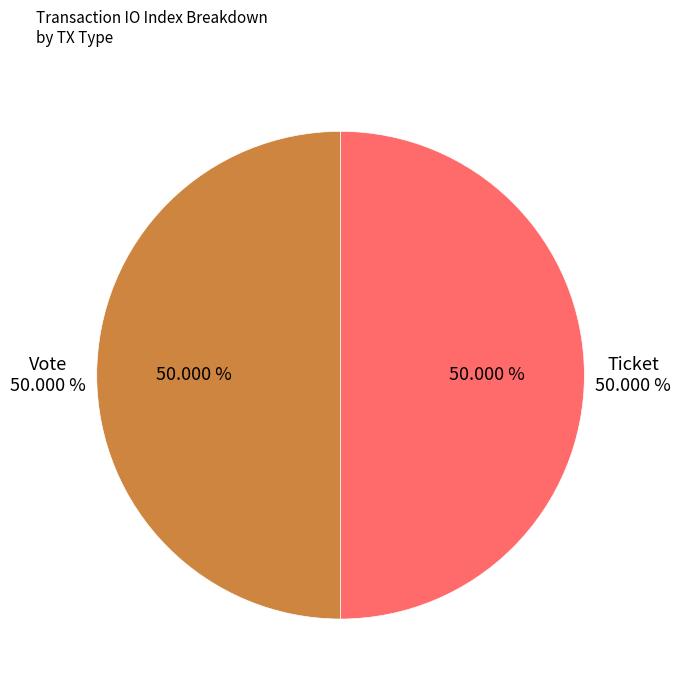

Is there a majority slice in this chart?

Yes